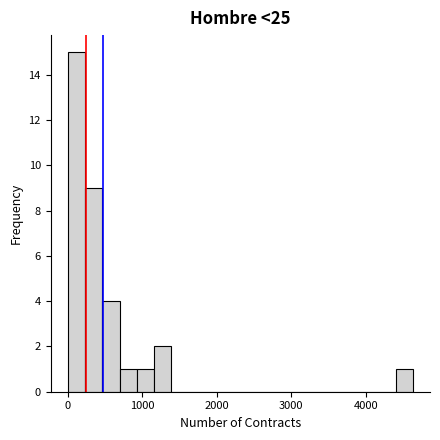

Read against the x-axis, roughly where is the centre of the tallest bar?

100